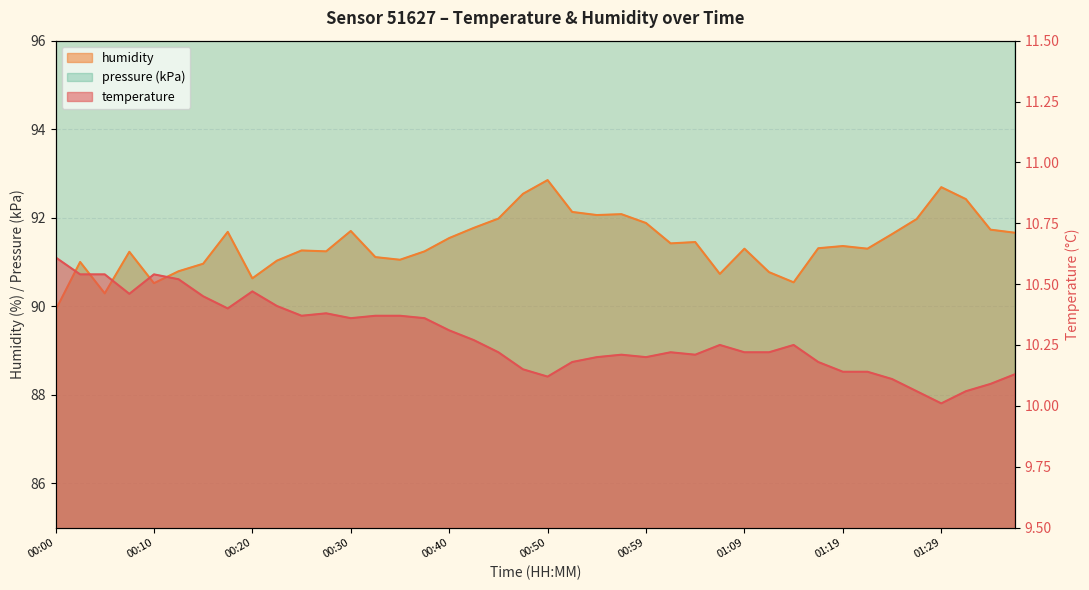

At how many categories does at least one series exceed 91?

30